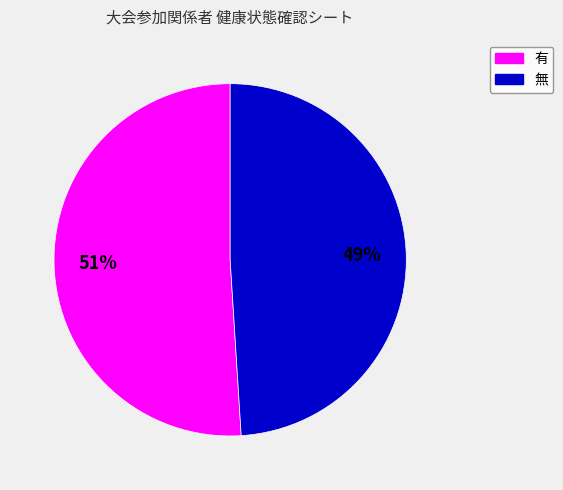

Which slice is the largest?

有